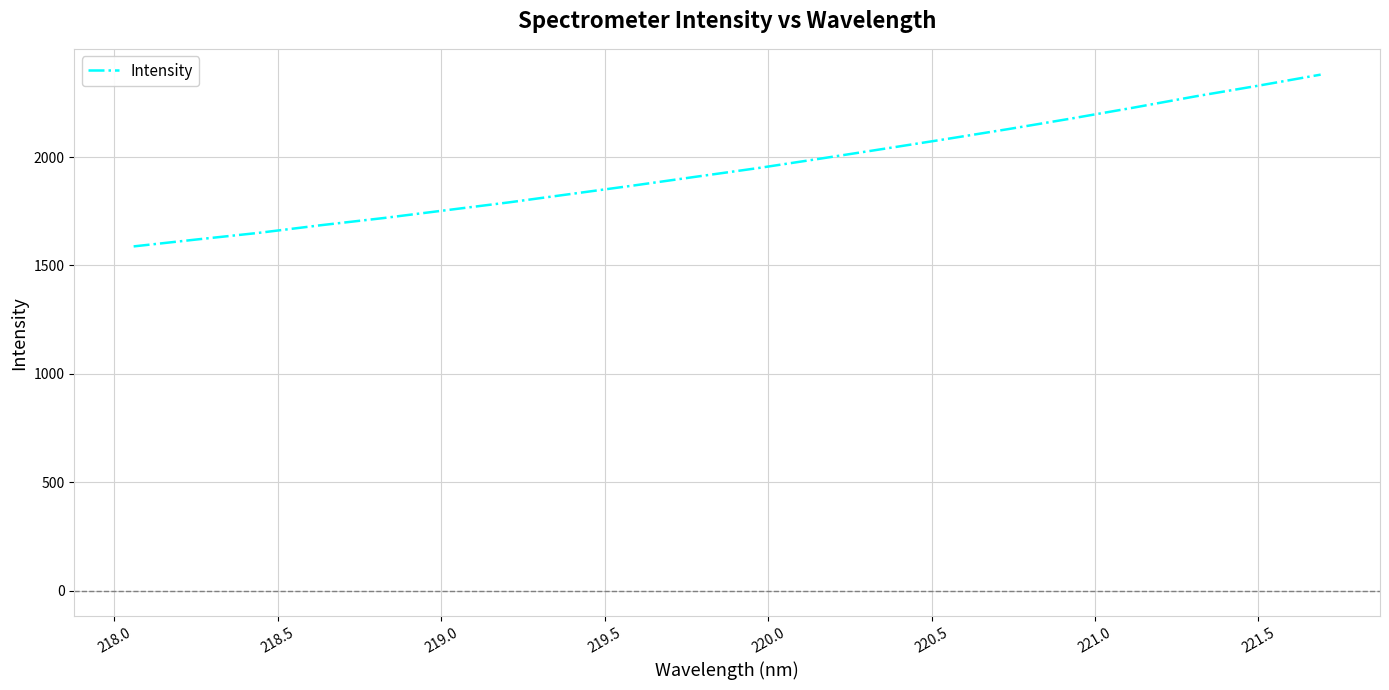

What is the minimum value shown in the chart?

1588.0